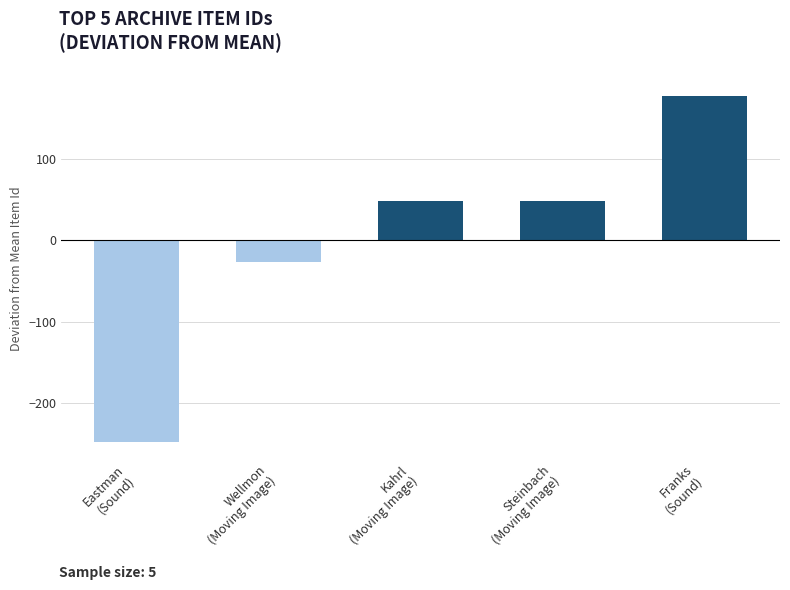

What is the value of the 4th bar from the left?

48.8